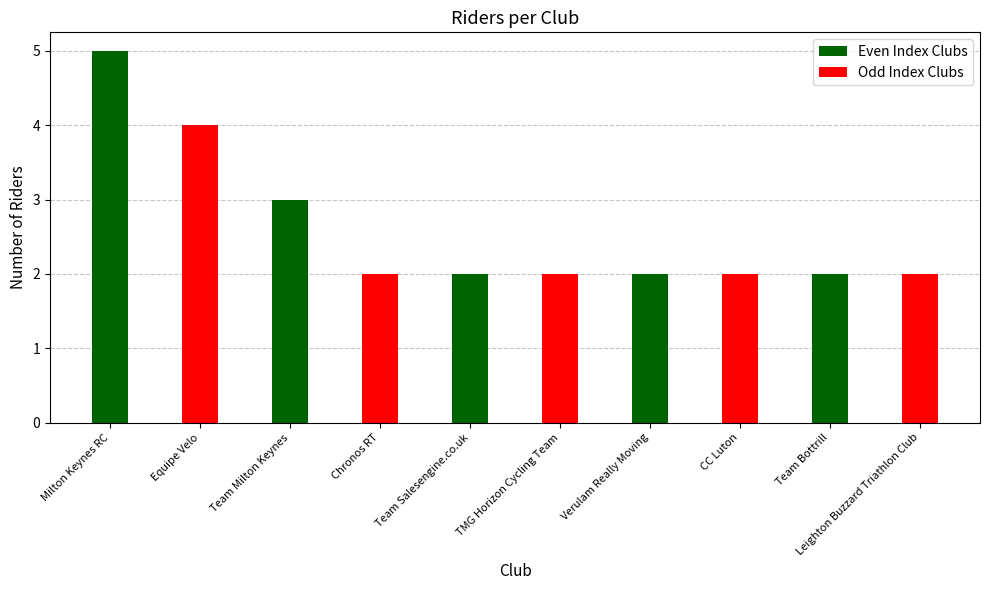

Read the value at Team Milton Keynes.

3